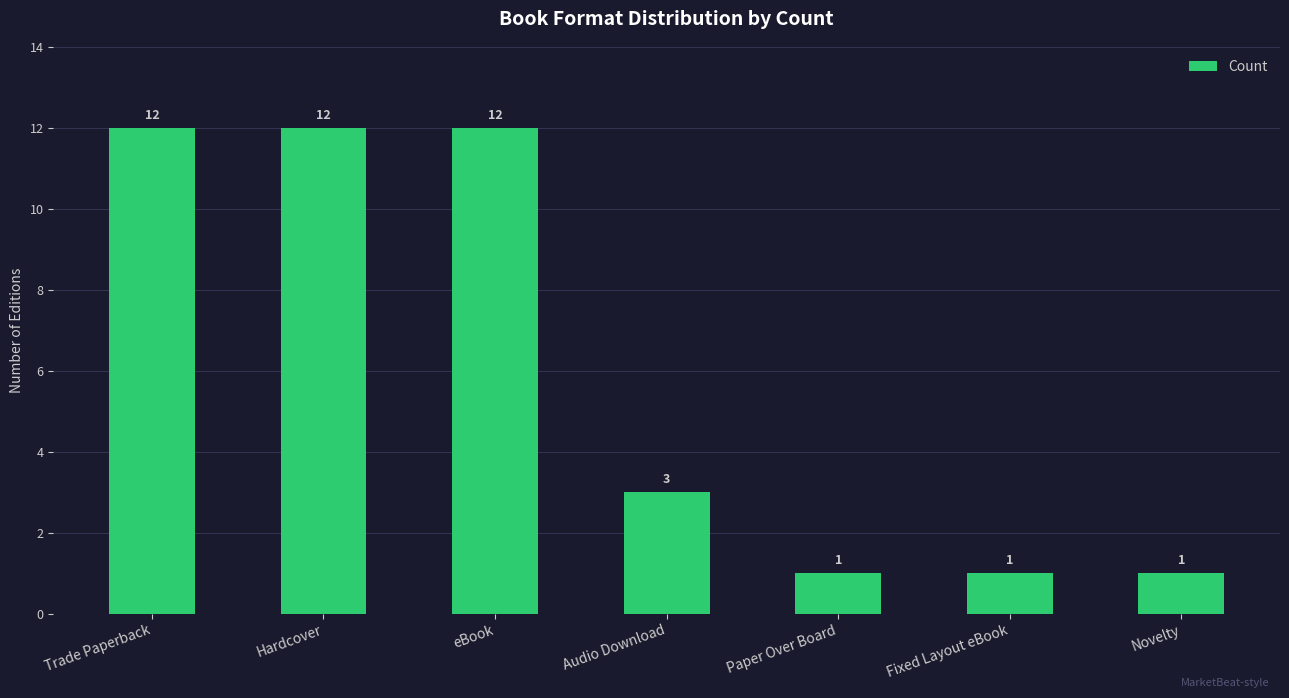

How many bars are there in total?

7